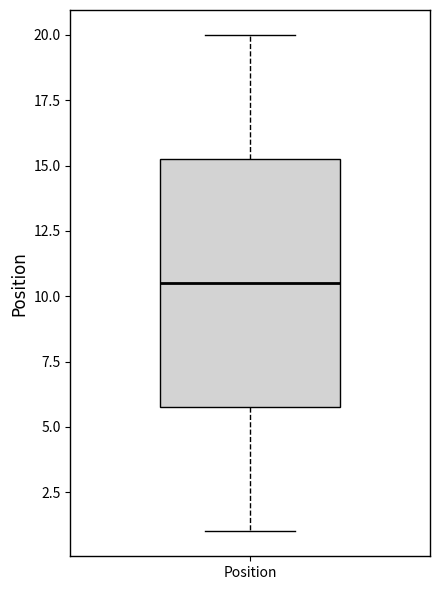

Where is the lower edge of the box for Position on the y-axis? The values are not printed on the chart, so give them approximately, as read against the axis.

6.0